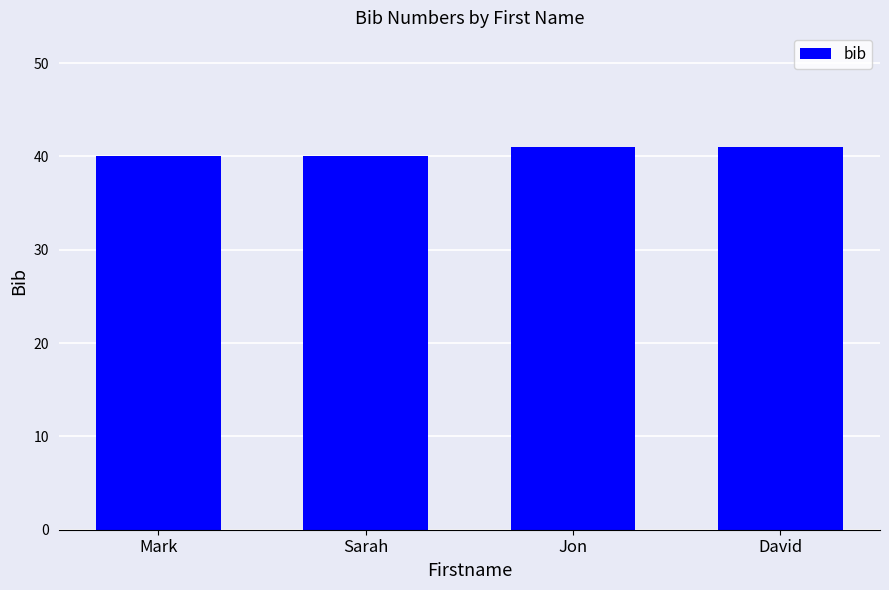

Reading right to left, what are all the values shown in this chart?

David=41	Jon=41	Sarah=40	Mark=40